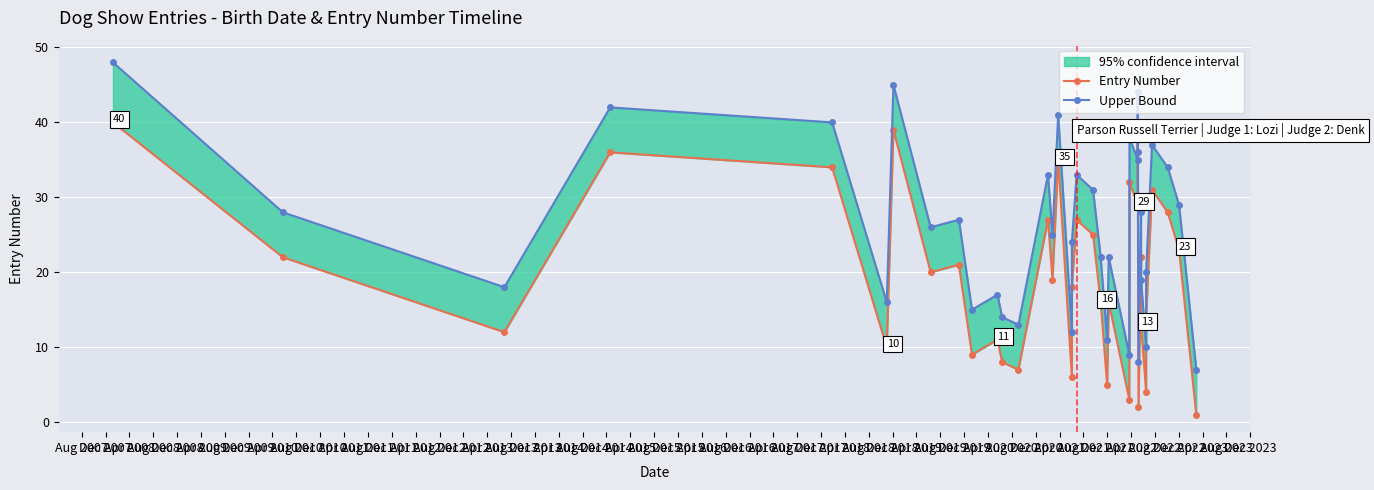

Reading right to left, what are all the values shown in this chart?

Entry Number: 1	23	28	31	14	4	13	22	2	38	30	29	32	3	16	5	16	25	27	18	6	35	19	27	7	8	11	9	21	20	39	10	34	36	12	22	40
Upper Bound: 7	29	34	37	20	10	19	28	8	44	36	35	38	9	22	11	22	31	33	24	12	41	25	33	13	14	17	15	27	26	45	16	40	42	18	28	48